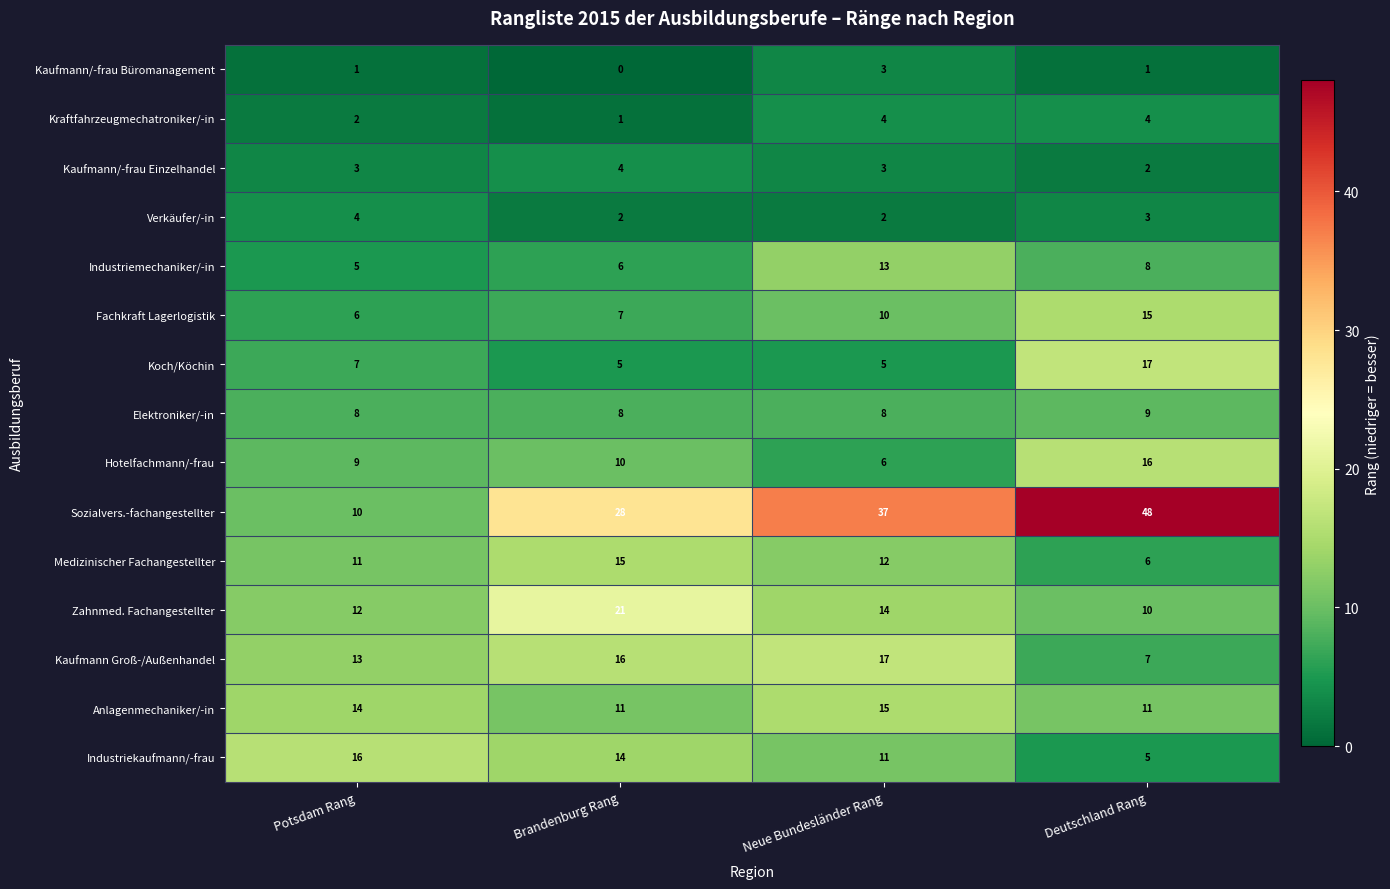

How many values in the Kraftfahrzeugmechatroniker/-in series are below 4?

2